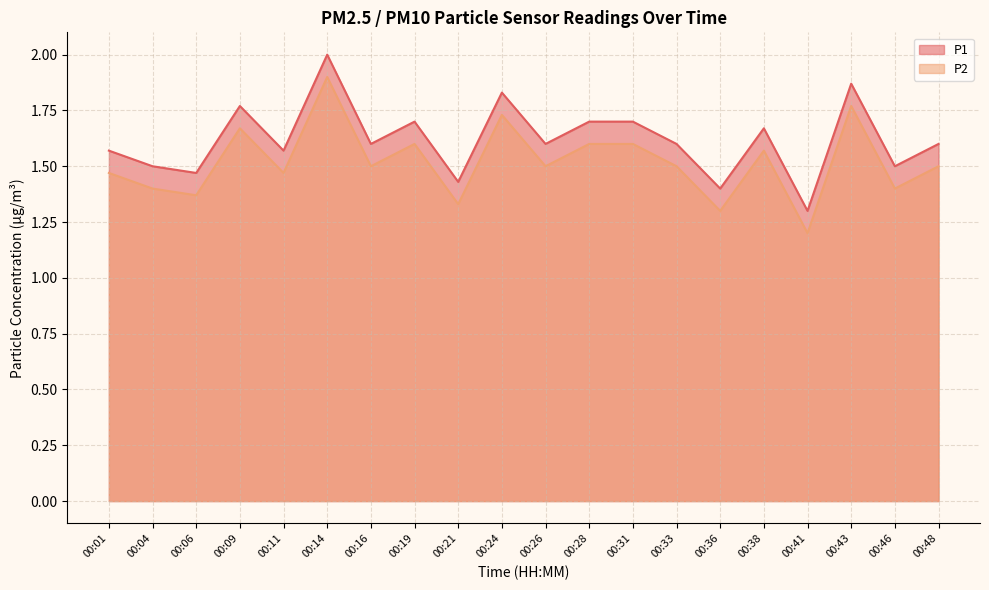

True or false: P1 and P2 intersect in this chart.

False